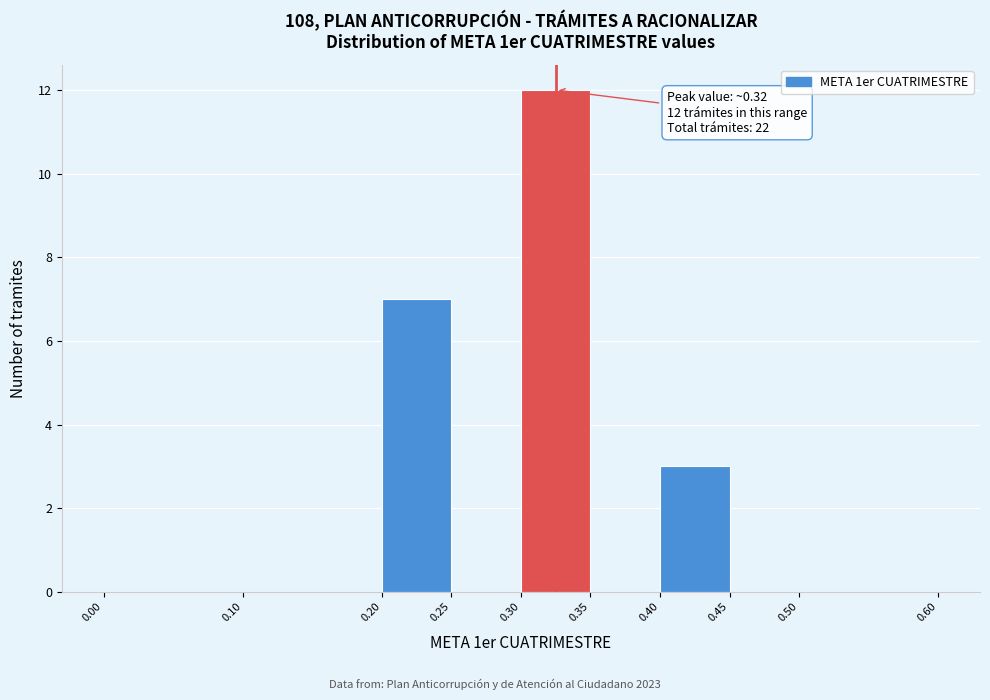

Which range on the x-axis has the tallest bar?

0.30 to 0.35